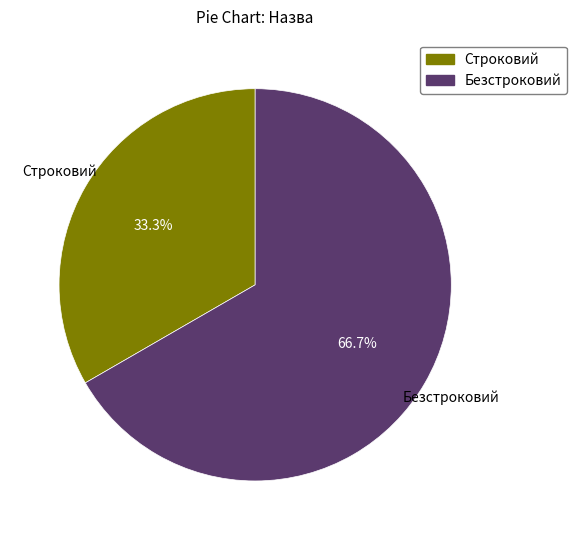

To the nearest percent, what is the difference between the largest and smallest slice percentages?

33%